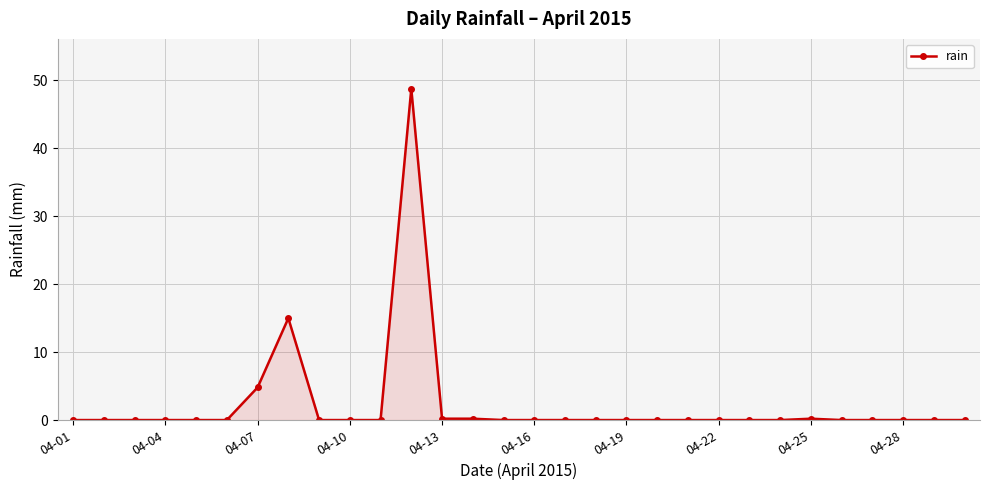

How many lines are shown in the chart?

1